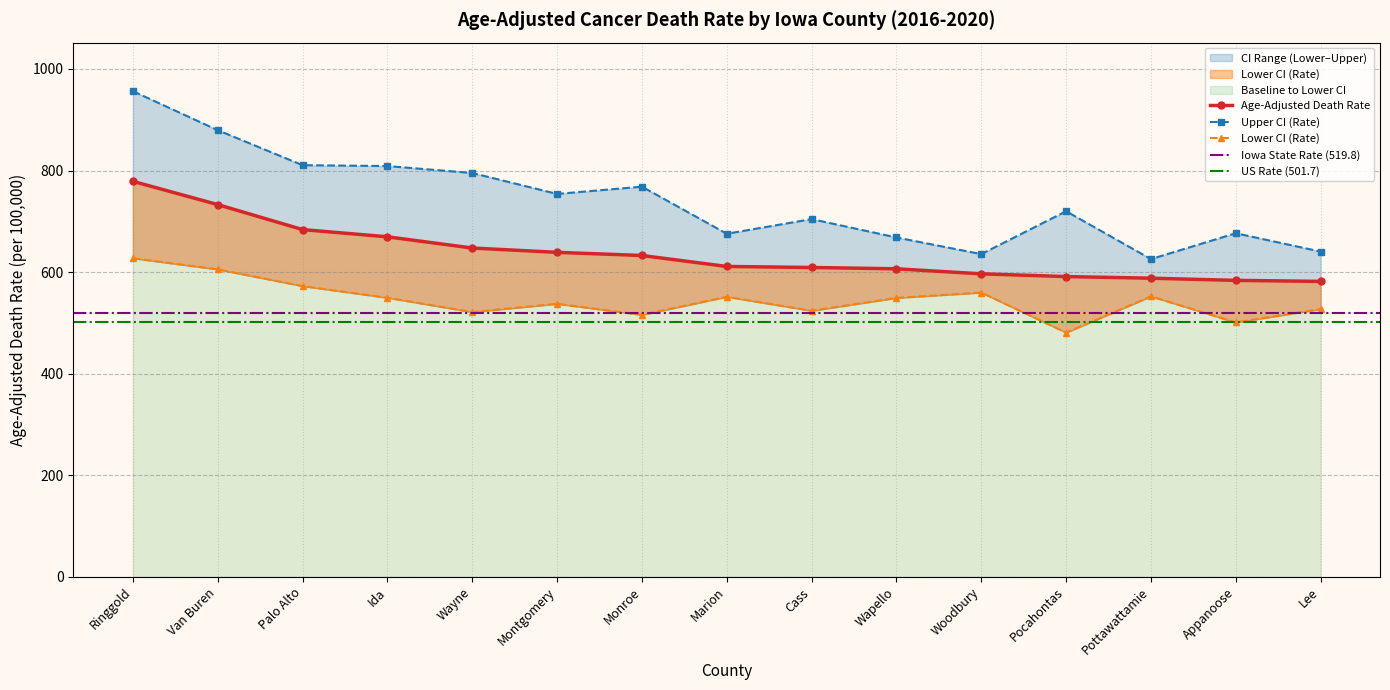

Does the chart have visible grid lines?

Yes